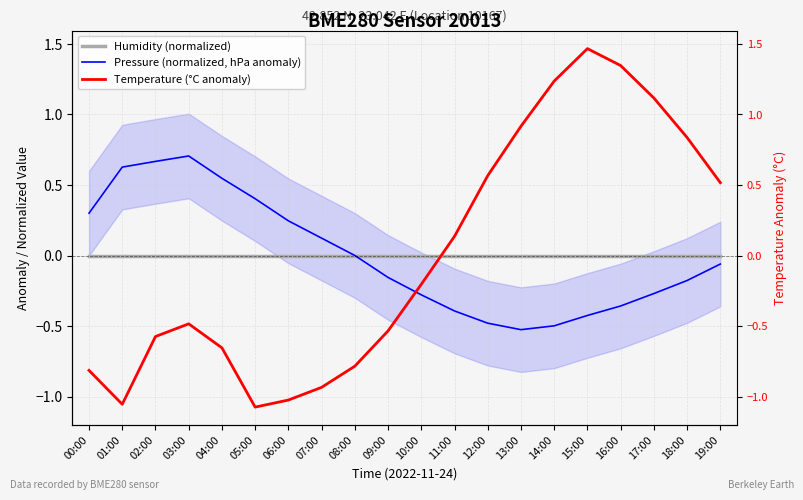

Reading right to left, what are all the values shown in this chart?

Humidity (normalized): 19:00=0.0	18:00=0.0	17:00=0.0	16:00=0.0	15:00=0.0	14:00=0.0	13:00=0.0	12:00=0.0	11:00=0.0	10:00=0.0	09:00=0.0	08:00=0.0	07:00=0.0	06:00=0.0	05:00=0.0	04:00=0.0	03:00=0.0	02:00=0.0	01:00=0.0	00:00=0.0
Pressure (normalized, hPa anomaly): 19:00=-0.1	18:00=-0.2	17:00=-0.3	16:00=-0.4	15:00=-0.4	14:00=-0.5	13:00=-0.5	12:00=-0.5	11:00=-0.4	10:00=-0.3	09:00=-0.2	08:00=0.0	07:00=0.1	06:00=0.2	05:00=0.4	04:00=0.5	03:00=0.7	02:00=0.7	01:00=0.6	00:00=0.3
Temperature (°C anomaly): 19:00=0.5	18:00=0.8	17:00=1.1	16:00=1.3	15:00=1.5	14:00=1.2	13:00=0.9	12:00=0.6	11:00=0.1	10:00=-0.2	09:00=-0.5	08:00=-0.8	07:00=-0.9	06:00=-1.0	05:00=-1.1	04:00=-0.7	03:00=-0.5	02:00=-0.6	01:00=-1.1	00:00=-0.8